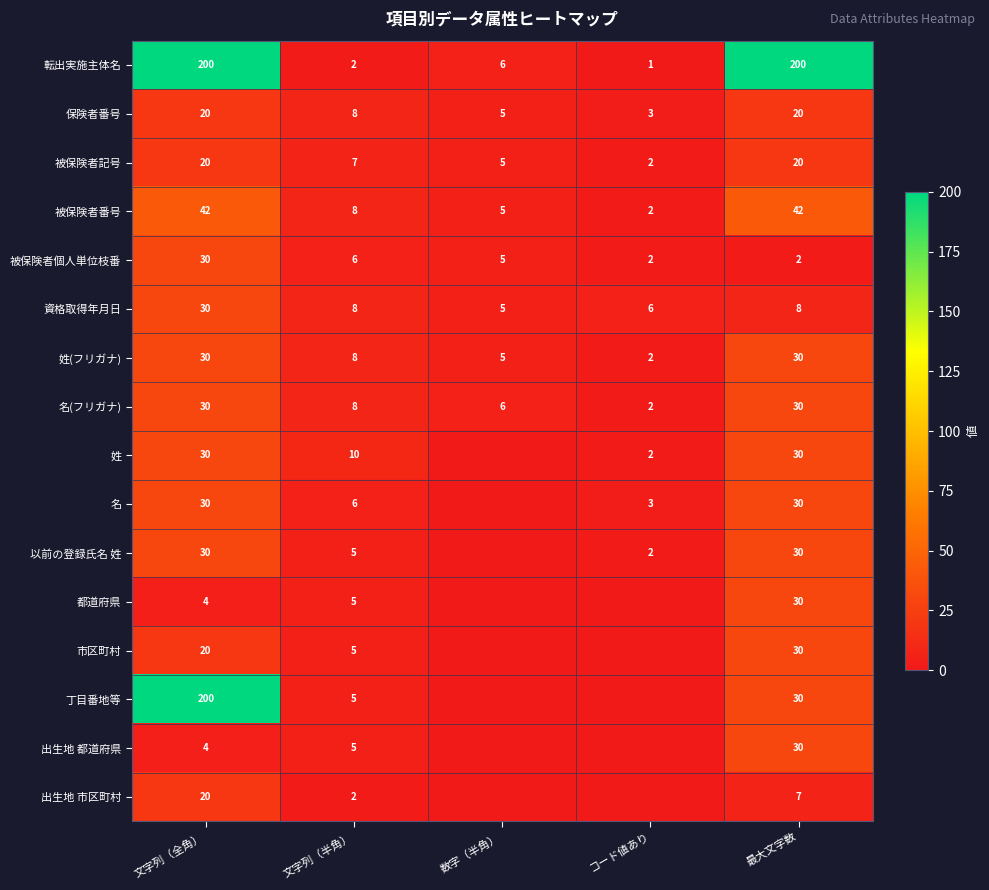

What is the difference between the highest and lowest values at 文字列（半角）?

8